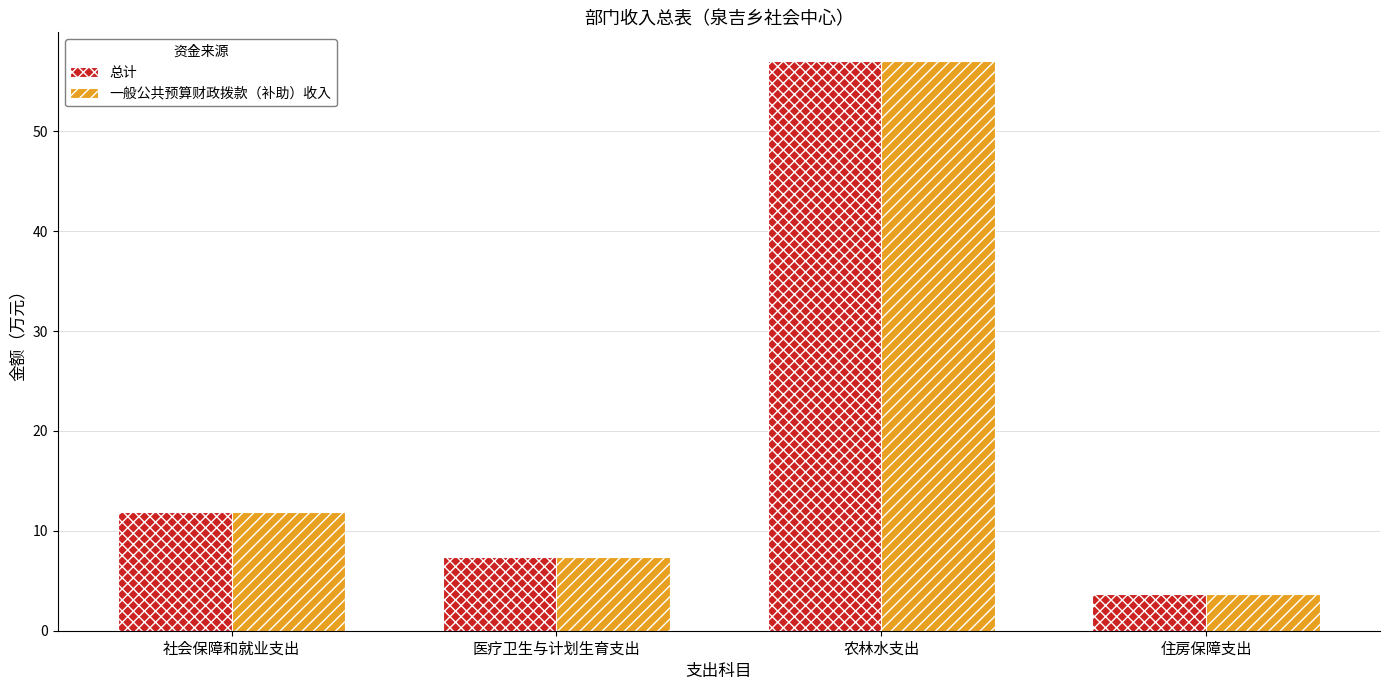

Reading left to right, what are all the values shown in this chart?

总计: 社会保障和就业支出=11.9	医疗卫生与计划生育支出=7.3	农林水支出=57.1	住房保障支出=3.7
一般公共预算财政拨款（补助）收入: 社会保障和就业支出=11.9	医疗卫生与计划生育支出=7.3	农林水支出=57.1	住房保障支出=3.7